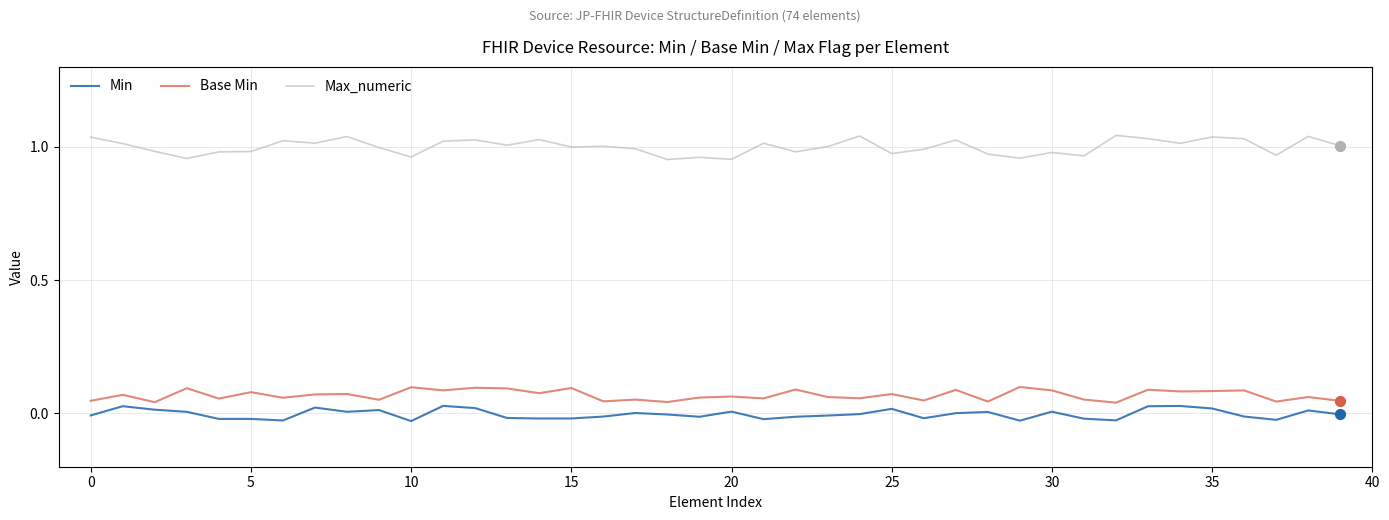

What are all the series names shown in the legend?

Min, Base Min, Max_numeric